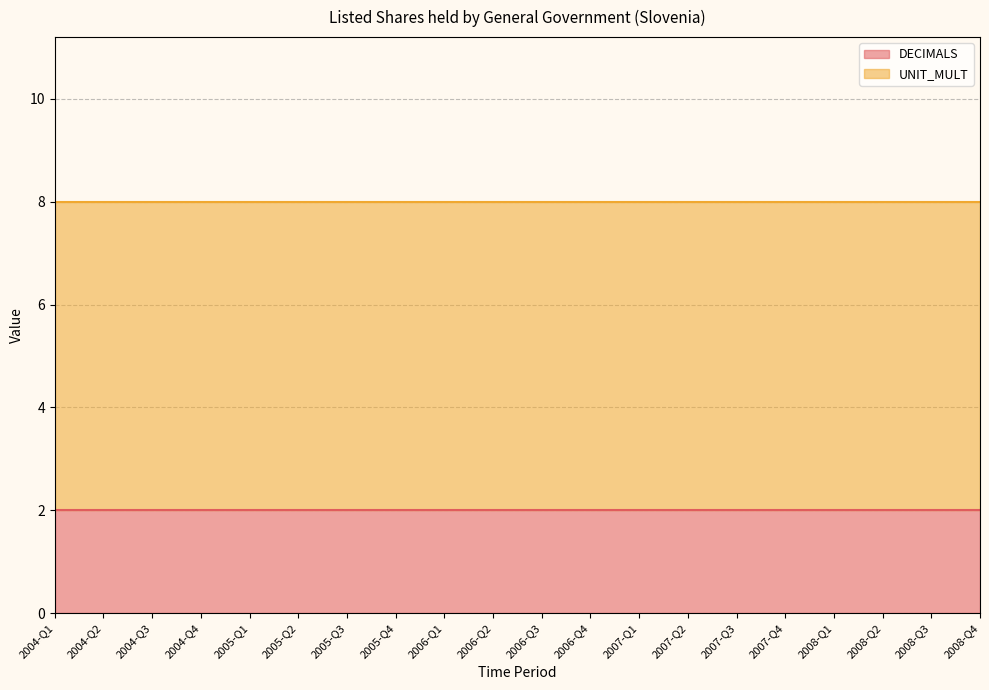

Count the number of data series in this chart.

2